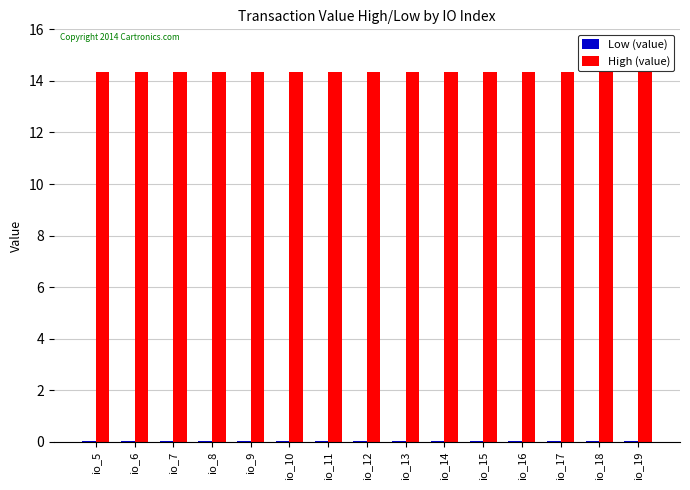

What is the sum of all High (value) values?

215.2